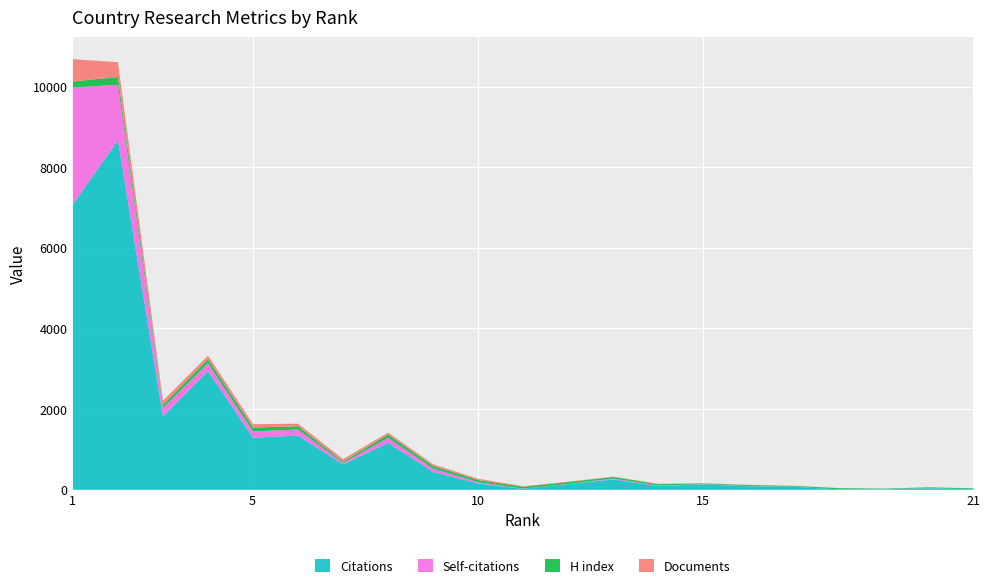

What is the value of the Citations point at the 9th from the left?

446